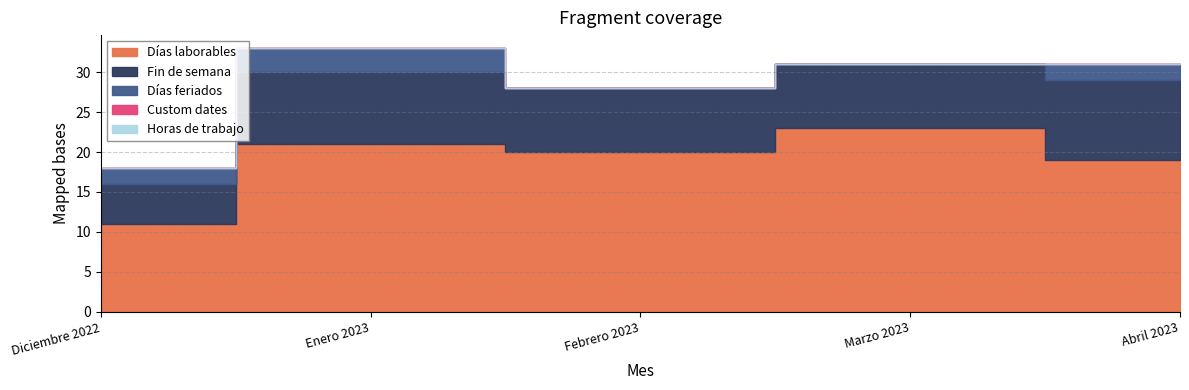

Is it true that Fin de semana equals 8 at Febrero 2023?

True